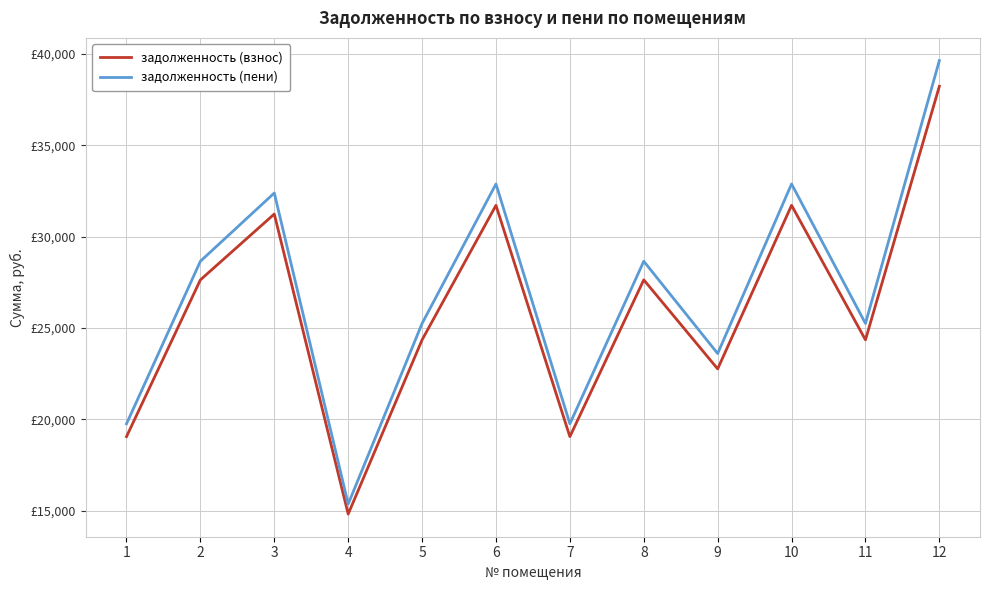

Reading left to right, what are all the values shown in this chart?

задолженность (взнос): 19057.7	27633.5	31233.4	14822.6	24351.5	31709.8	19057.7	27633.5	22763.3	31709.8	24351.5	38221.1
задолженность (пени): 19759.7	28651.4	32383.9	15368.6	25248.5	32877.8	19759.7	28651.4	23601.8	32877.8	25248.5	39629.0